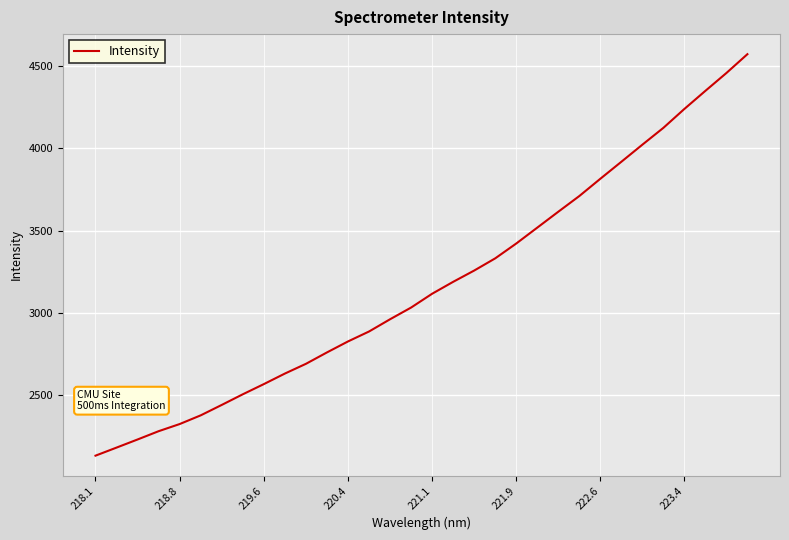

How many values are below 3116?

16